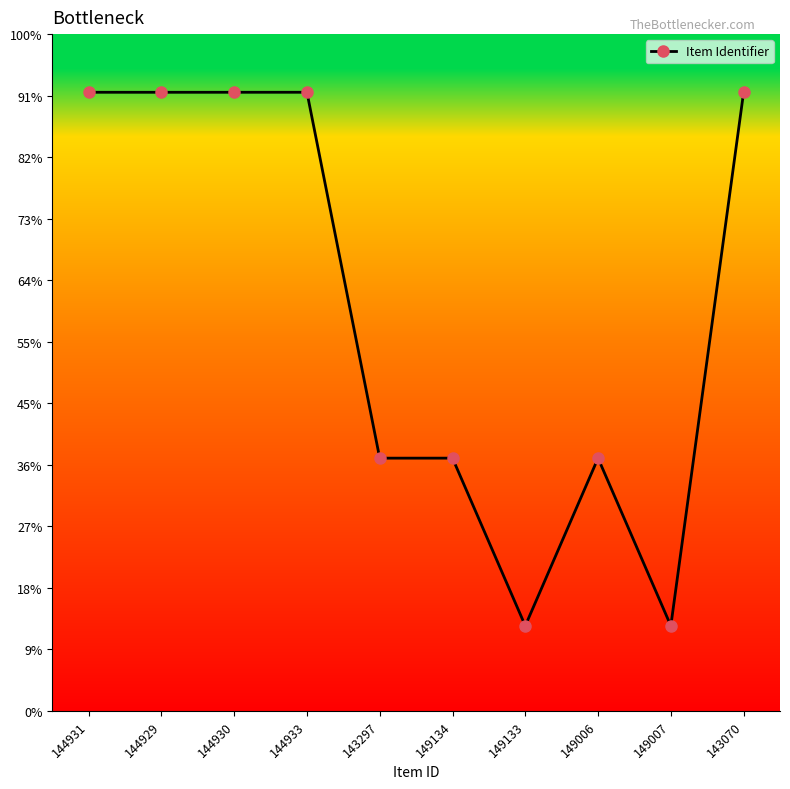

Does the chart have visible grid lines?

No